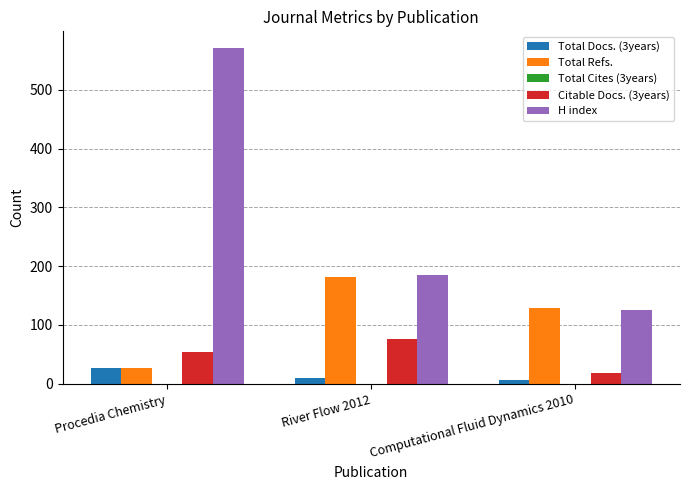

Which category has the lowest value in the Citable Docs. (3years) series?

Computational Fluid Dynamics 2010